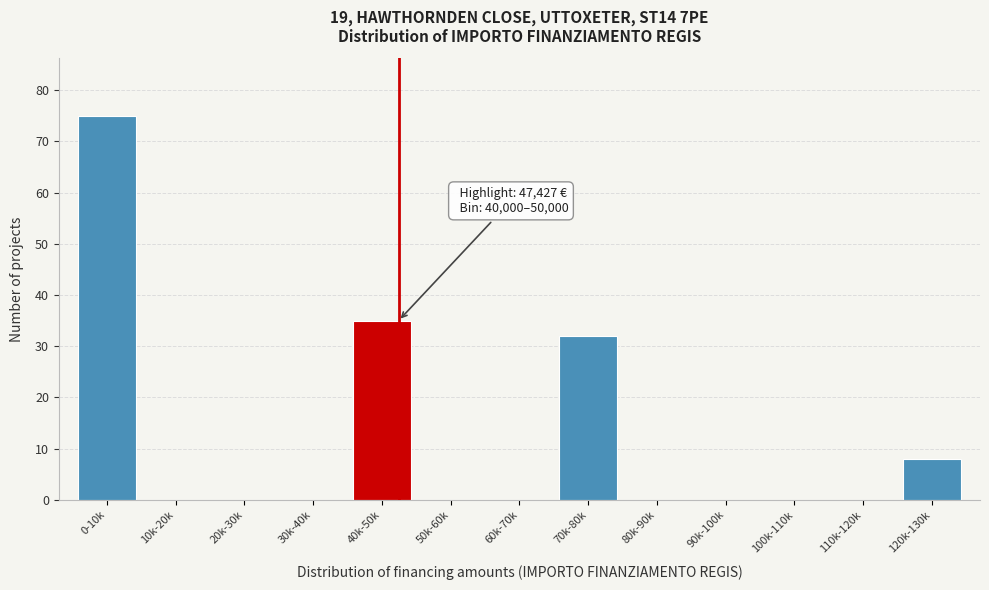

Reading left to right, extract all data points from this chart.

0-10k=75	10k-20k=0	20k-30k=0	30k-40k=0	40k-50k=35	50k-60k=0	60k-70k=0	70k-80k=32	80k-90k=0	90k-100k=0	100k-110k=0	110k-120k=0	120k-130k=8